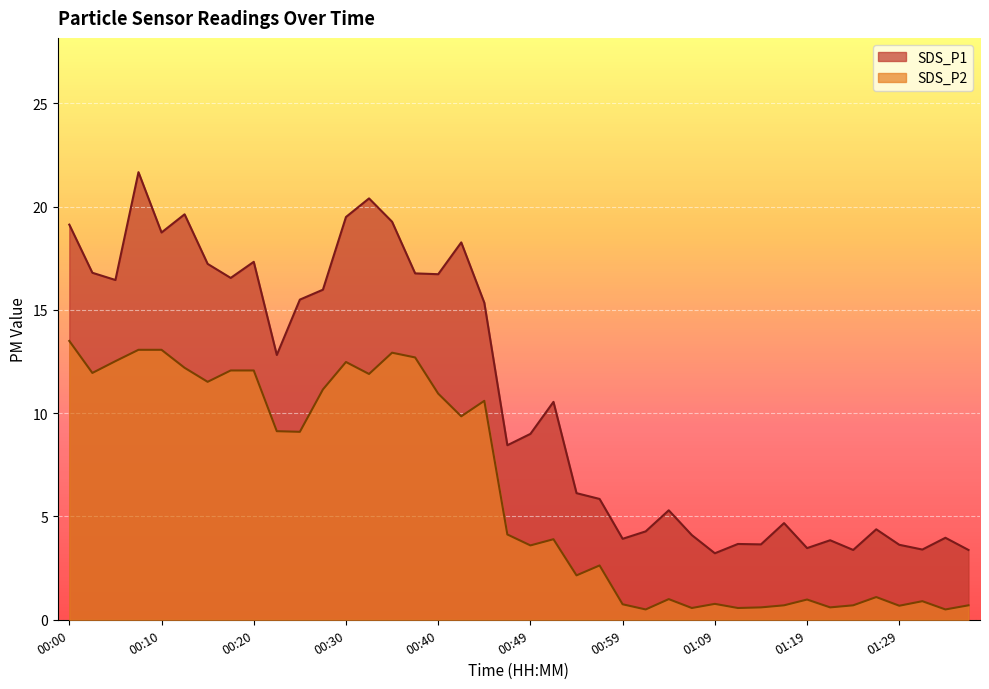

What is the maximum value shown in the chart?

21.7